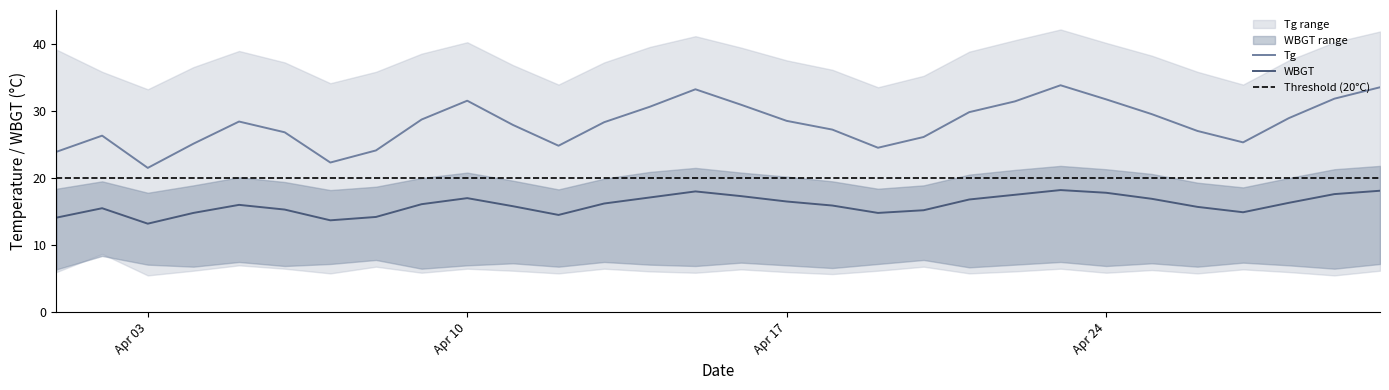

What is the greatest value displayed?

33.8